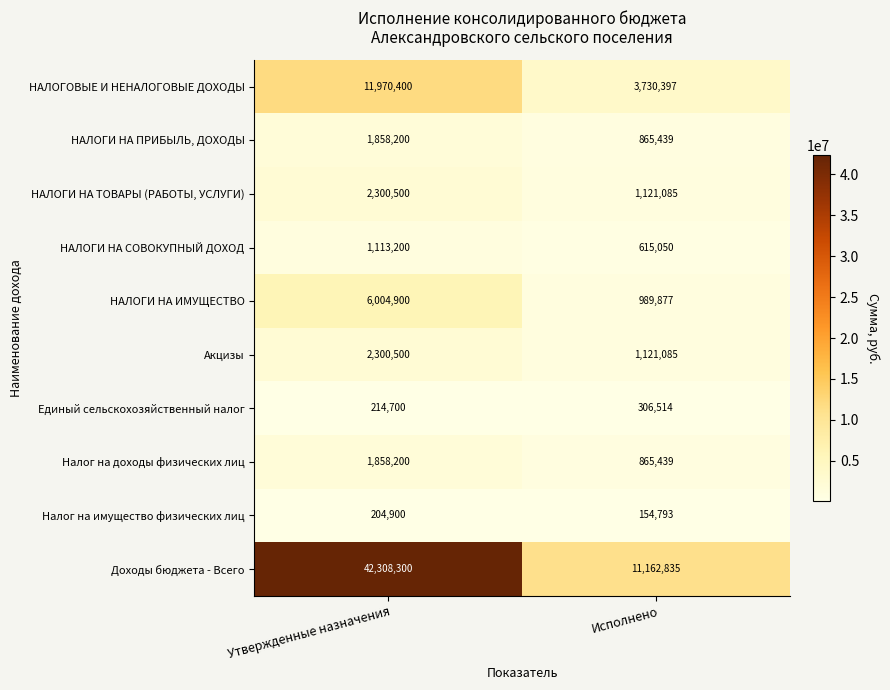

At which label is Акцизы closest to 1710792?

Исполнено